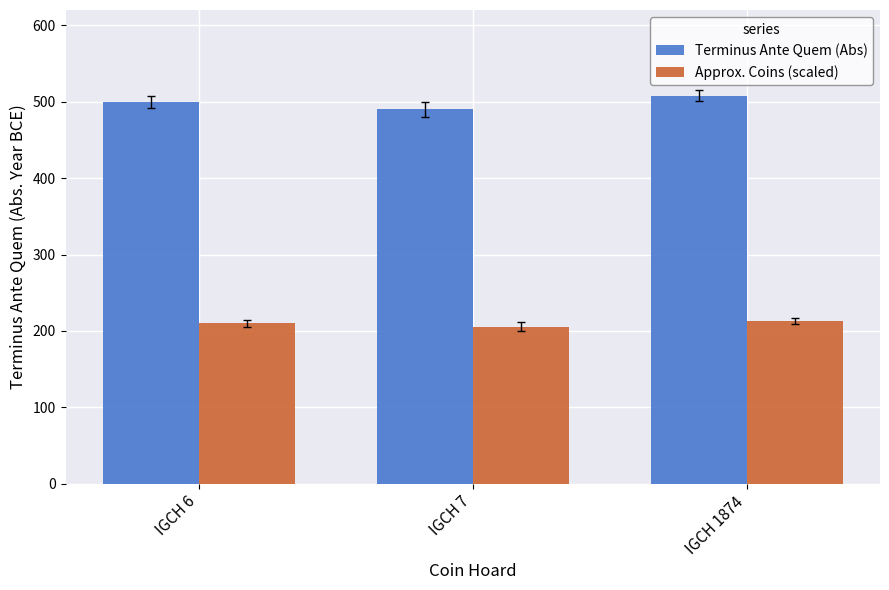

What are all the series names shown in the legend?

Terminus Ante Quem (Abs), Approx. Coins (scaled)